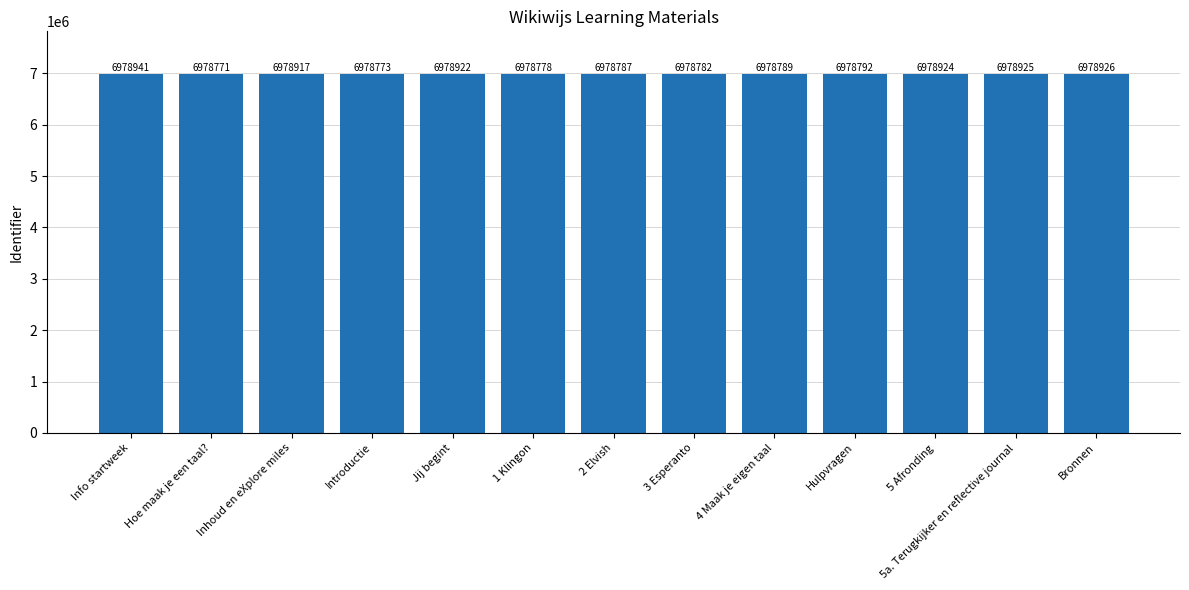

Between 1 Klingon and 2 Elvish, which is larger?

2 Elvish